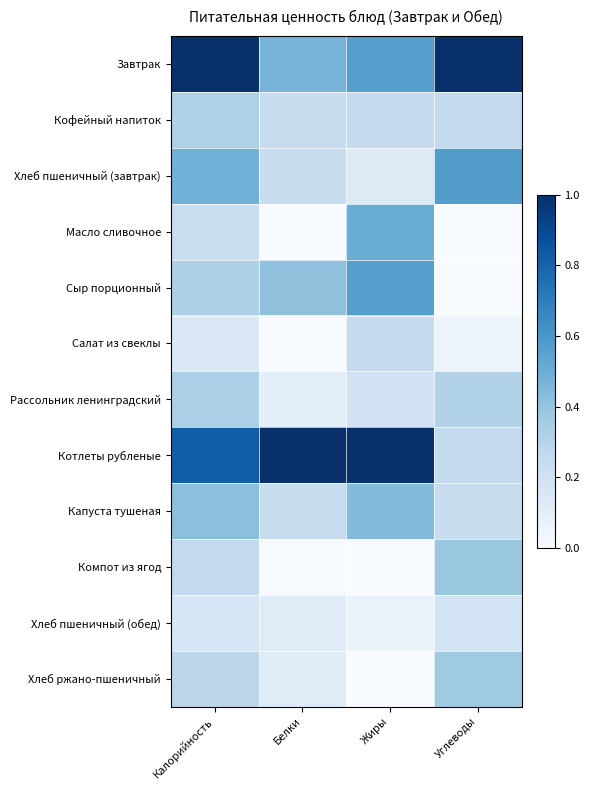

Reading right to left, what are all the values shown in this chart?

Завтрак: Углеводы=1.0	Жиры=0.6	Белки=0.5	Калорийность=1.0
Кофейный напиток: Углеводы=0.3	Жиры=0.2	Белки=0.2	Калорийность=0.3
Хлеб пшеничный (завтрак): Углеводы=0.6	Жиры=0.1	Белки=0.2	Калорийность=0.5
Масло сливочное: Углеводы=0.0	Жиры=0.5	Белки=0.0	Калорийность=0.2
Сыр порционный: Углеводы=0.0	Жиры=0.6	Белки=0.4	Калорийность=0.3
Салат из свеклы: Углеводы=0.1	Жиры=0.2	Белки=0.0	Калорийность=0.1
Рассольник ленинградский: Углеводы=0.3	Жиры=0.2	Белки=0.1	Калорийность=0.3
Котлеты рубленые: Углеводы=0.3	Жиры=1.0	Белки=1.0	Калорийность=0.8
Капуста тушеная: Углеводы=0.2	Жиры=0.4	Белки=0.2	Калорийность=0.4
Компот из ягод: Углеводы=0.4	Жиры=0.0	Белки=0.0	Калорийность=0.3
Хлеб пшеничный (обед): Углеводы=0.2	Жиры=0.1	Белки=0.1	Калорийность=0.2
Хлеб ржано-пшеничный: Углеводы=0.4	Жиры=0.0	Белки=0.1	Калорийность=0.3